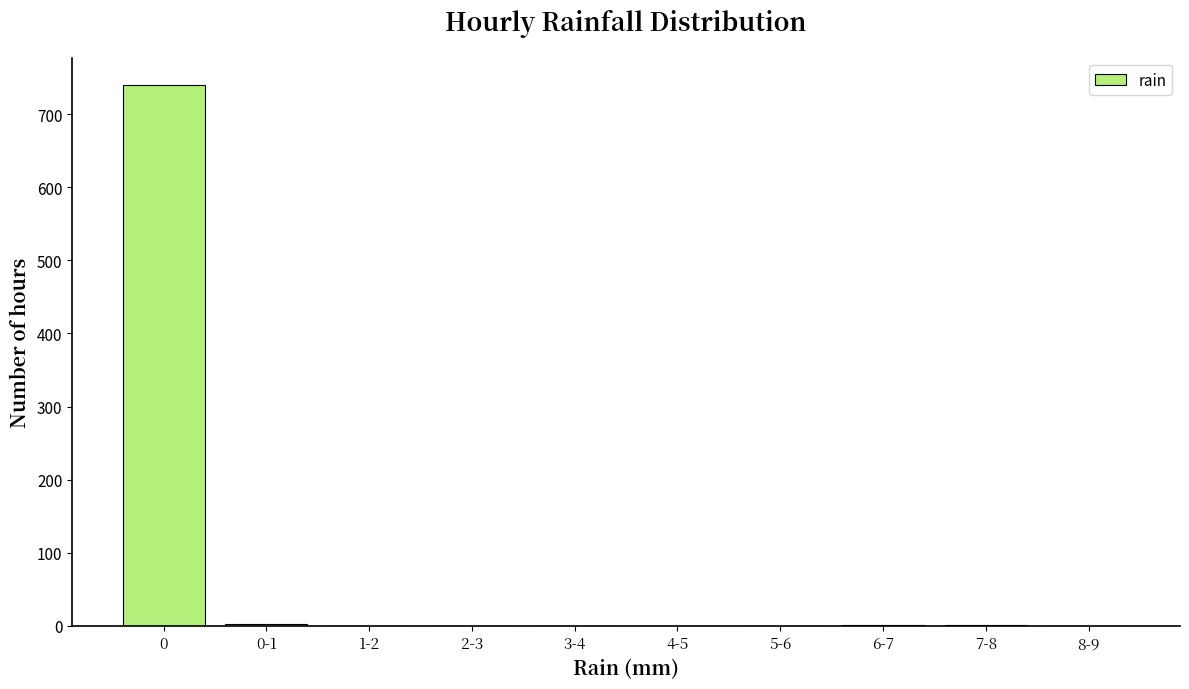

The value at 8-9 is 0. True or false?

True